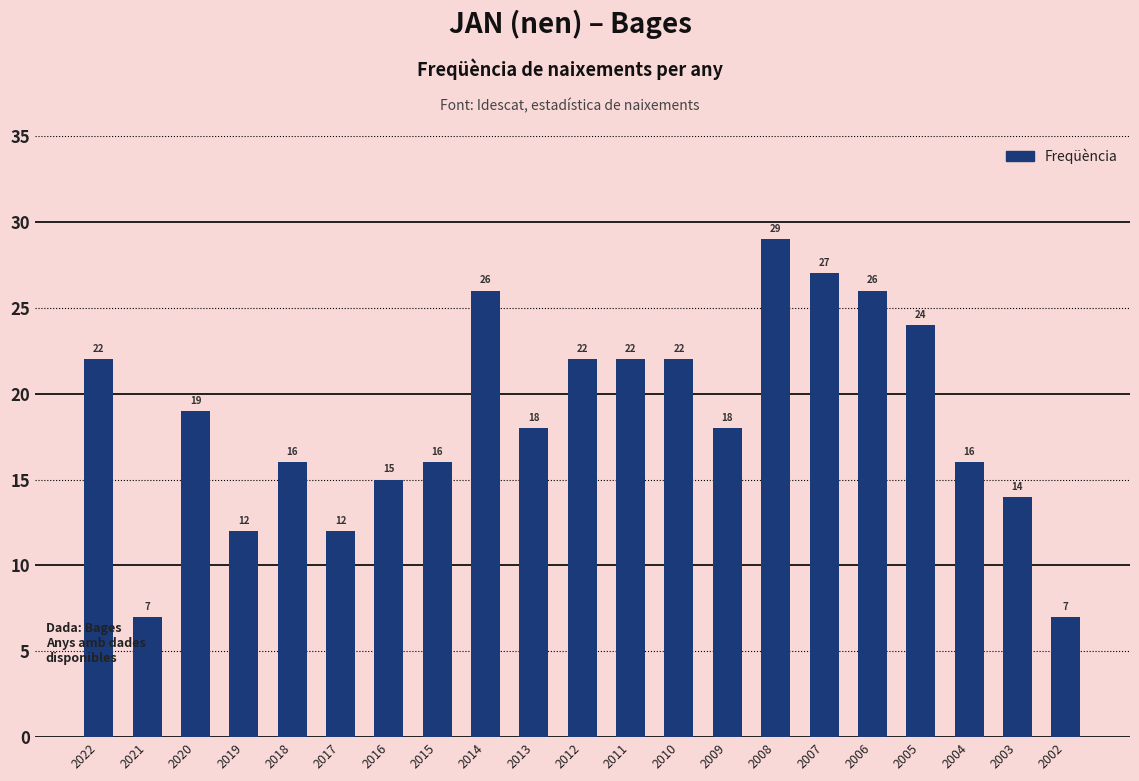

What is the difference between the values at 2020 and 2022?

3